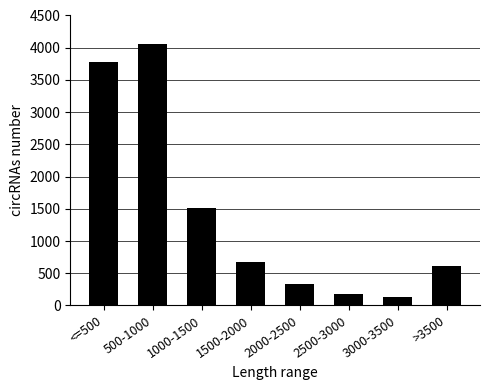

Approximately how many times larger is the value at 1000-1500 compared to 500-1000?

0.4